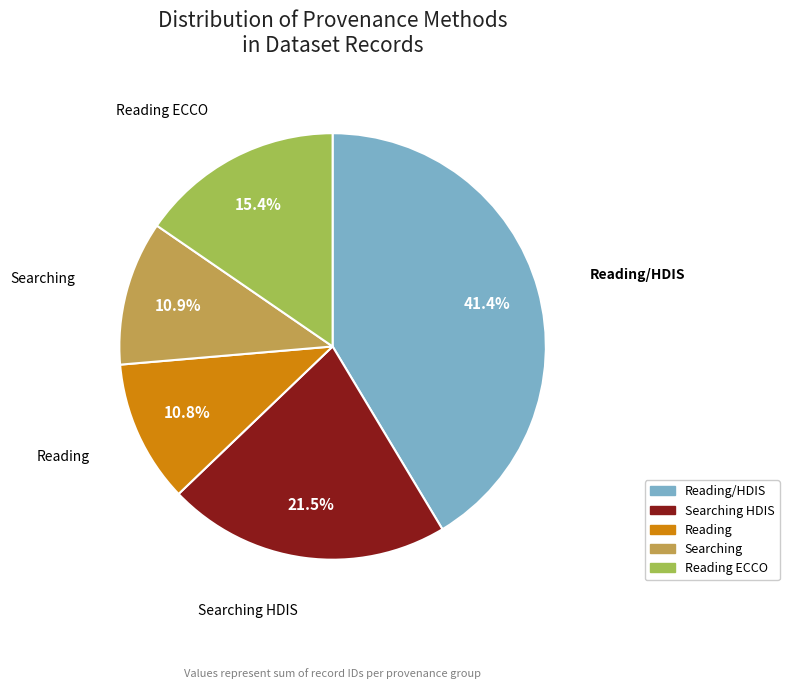

Which has a higher value, Reading ECCO or Reading?

Reading ECCO